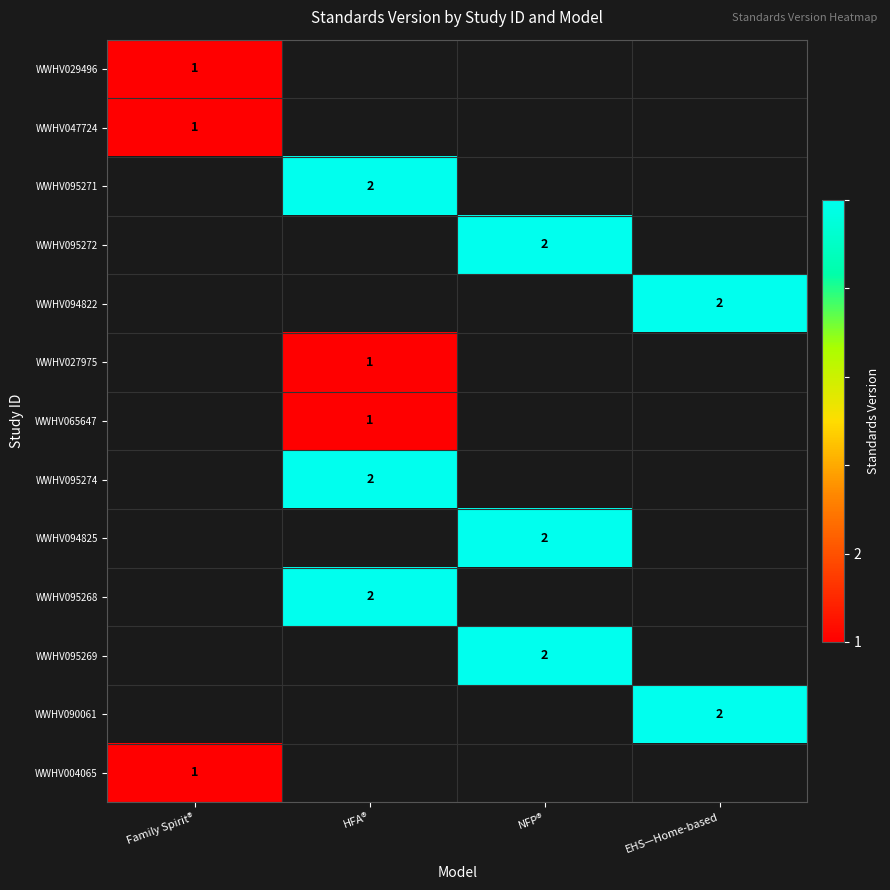

The WWHV004065 series shows 1 at Family Spirit®. True or false?

True